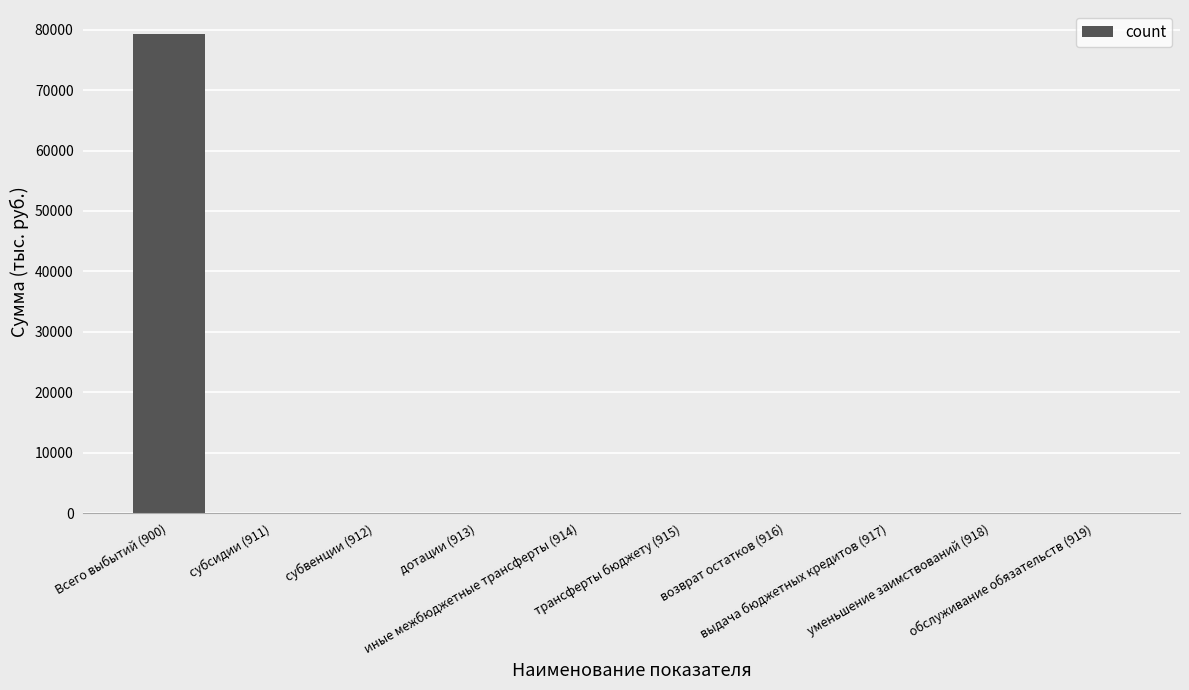

What is the sum of all values?

79287.3